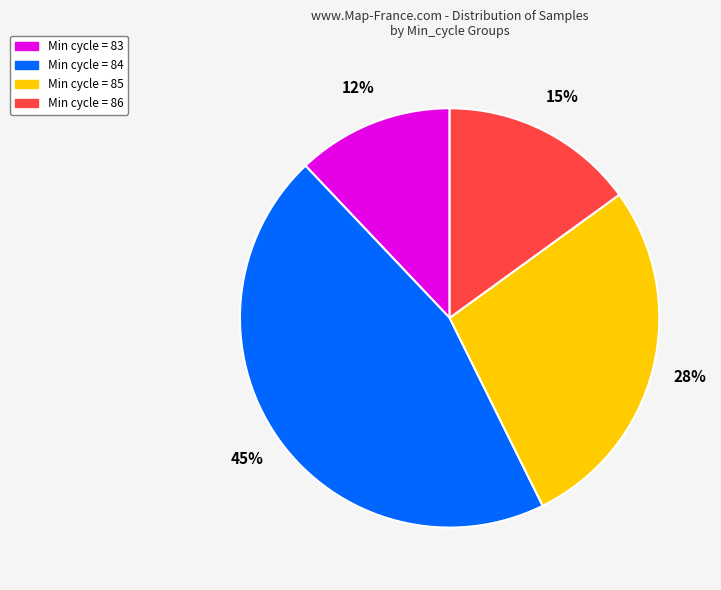

To the nearest percent, what is the difference between the largest and smallest slice percentages?

33%